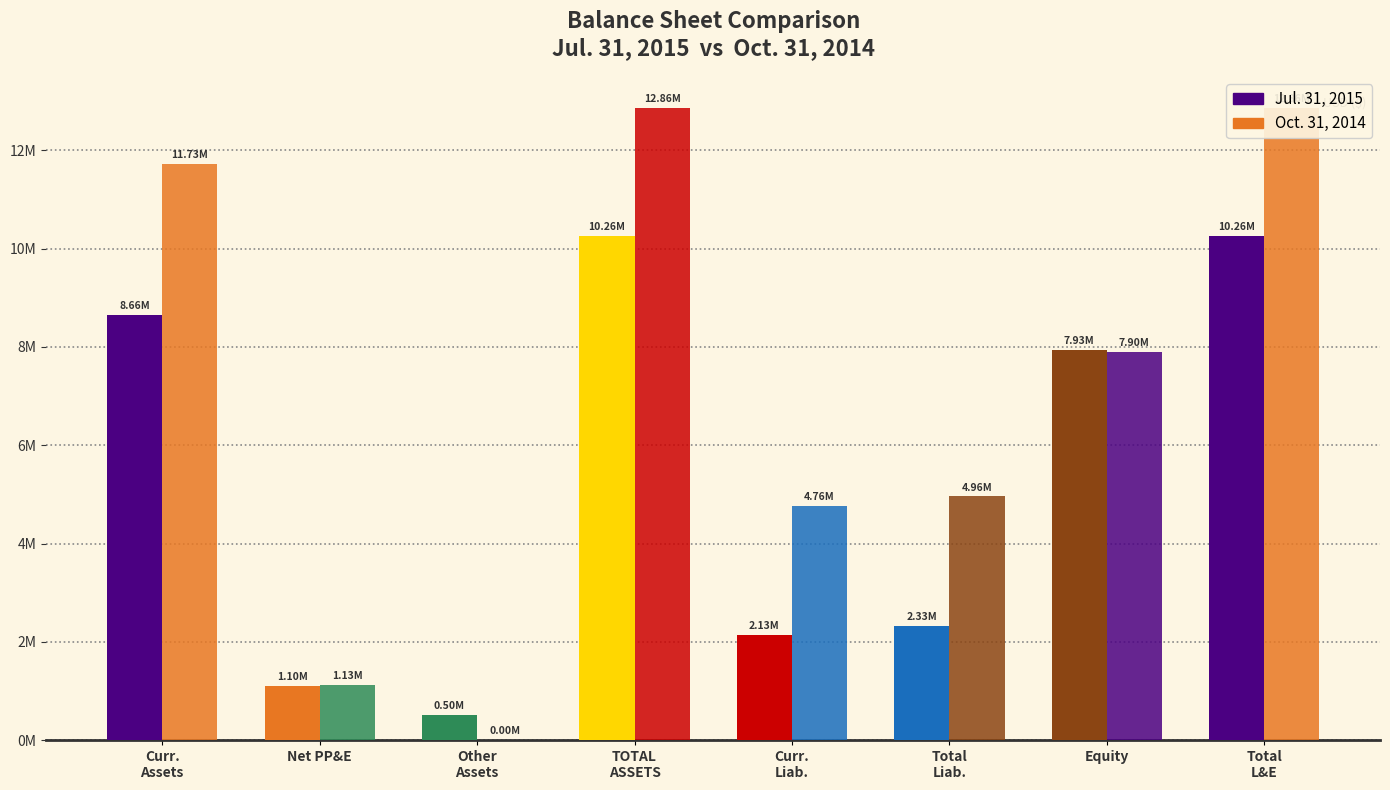

Does the chart contain any negative values?

No